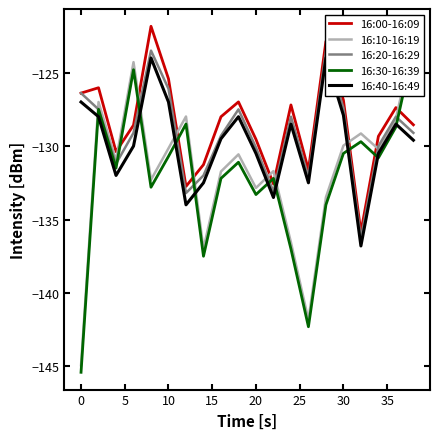

The 16:00-16:09 series shows -129.5 at 20. True or false?

True